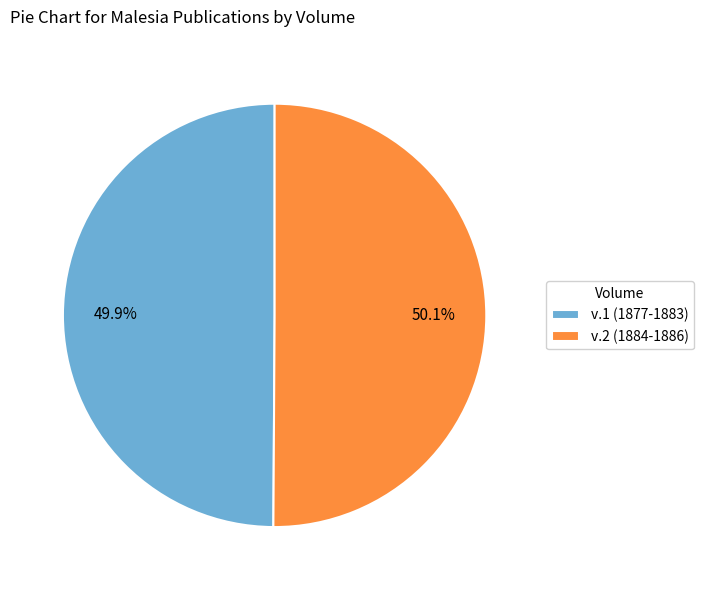

What is the ratio of the value at v.2 (1884-1886) to the value at v.1 (1877-1883)?

1.0